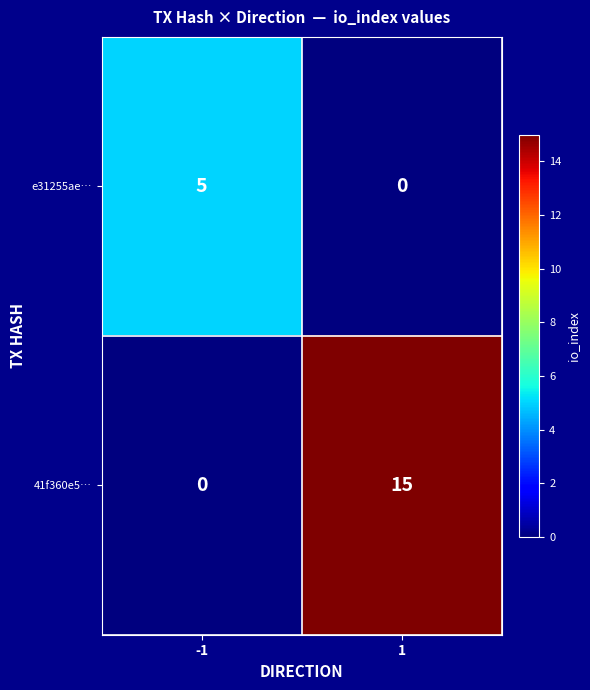

Which series has the widest spread of values?

41f360e5…